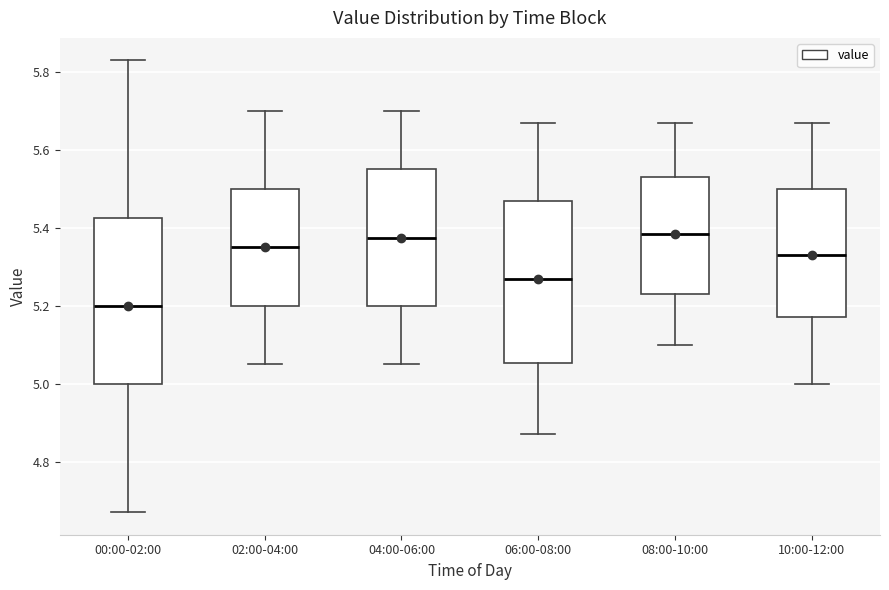

Reading left to right, transcribe this box plot: for each box, give where its median line is, the range the box spans, and where its two whiskers end, as read against the y-axis. The values are not printed on the chart, so give them approximately, as read against the axis.

00:00-02:00: median 5.20, box 5.00 to 5.42, whiskers 4.68 to 5.84
02:00-04:00: median 5.36, box 5.20 to 5.50, whiskers 5.06 to 5.70
04:00-06:00: median 5.38, box 5.20 to 5.56, whiskers 5.06 to 5.70
06:00-08:00: median 5.28, box 5.06 to 5.48, whiskers 4.88 to 5.68
08:00-10:00: median 5.38, box 5.24 to 5.54, whiskers 5.10 to 5.68
10:00-12:00: median 5.34, box 5.18 to 5.50, whiskers 5.00 to 5.68